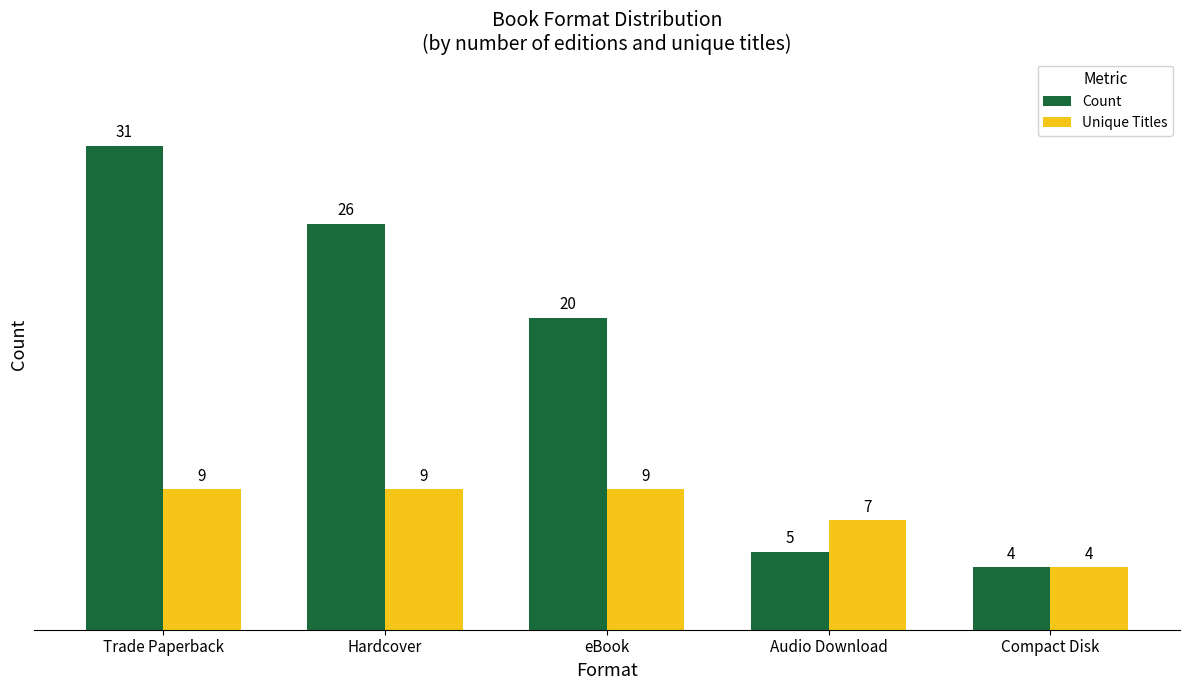

What is the label of the 2nd bar from the left?

Hardcover